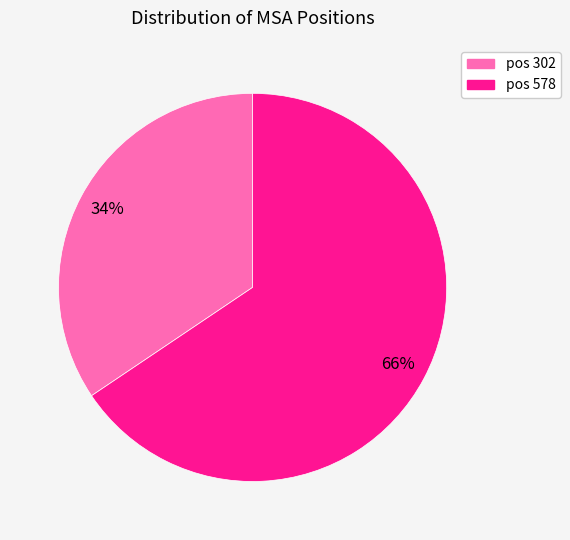

Does any single category account for the majority?

Yes